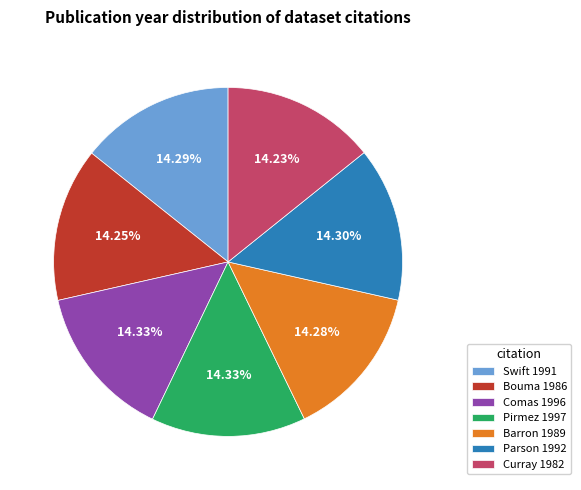

What is the ratio of the value at Parson 1992 to the value at Bouma 1986?

1.0